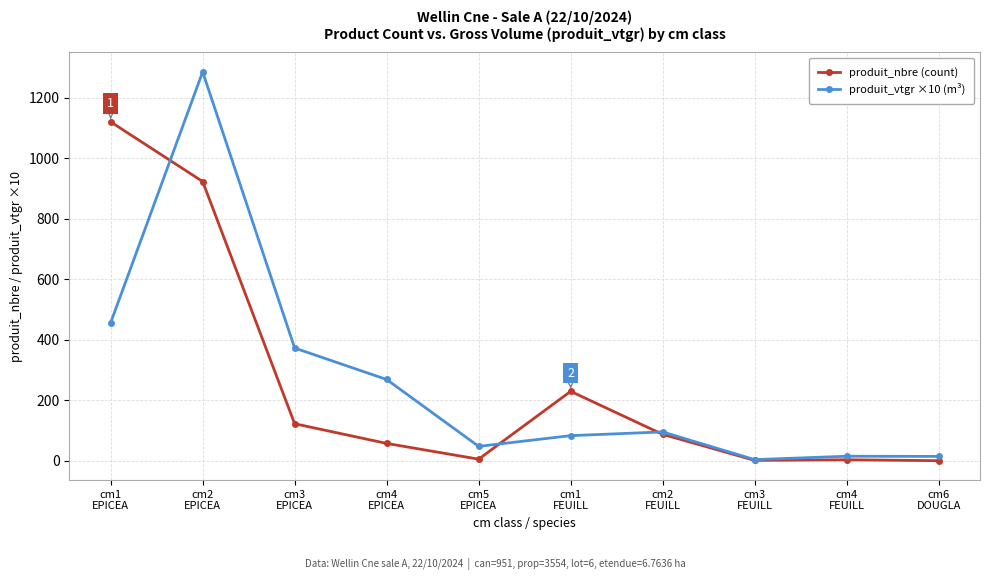

The produit_nbre (count) series shows 6.0 at cm5
EPICEA. True or false?

True